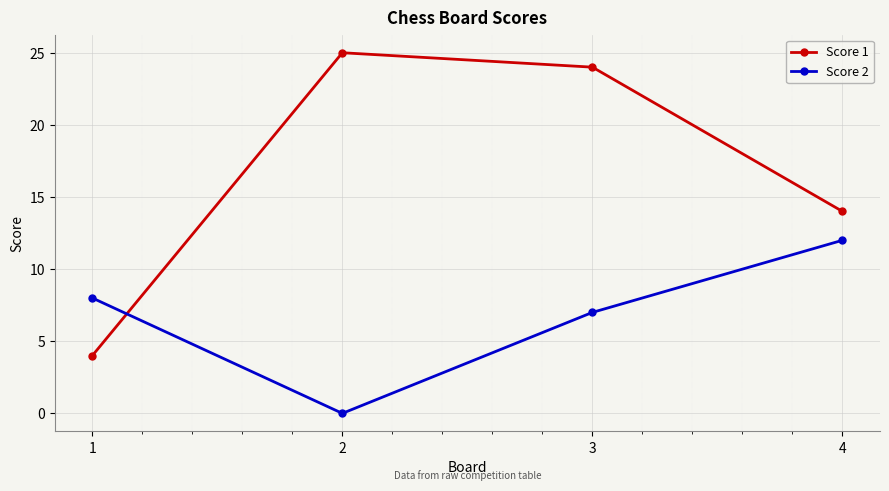

What is the maximum value for Score 2?

12